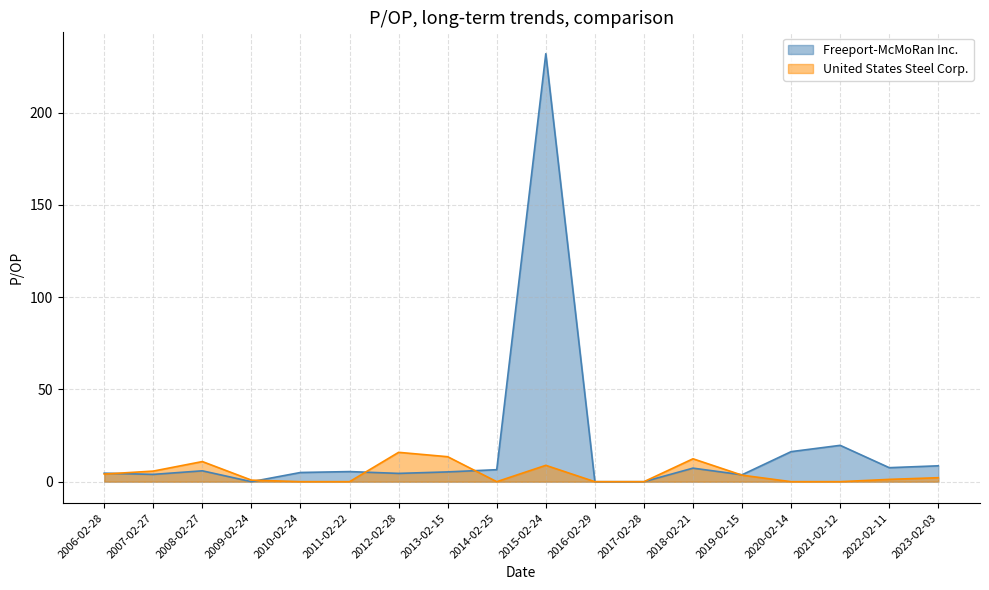

True or false: Freeport-McMoRan Inc. and United States Steel Corp. cross at least once.

True